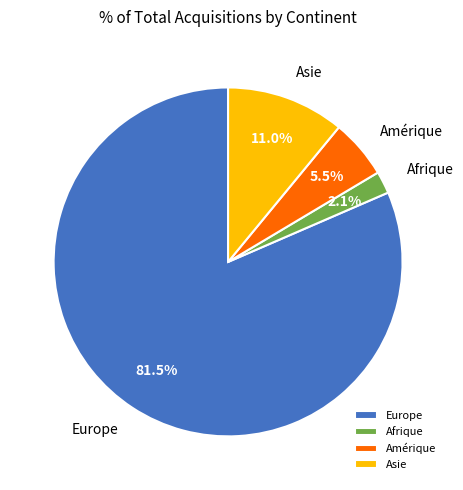

Is there a majority slice in this chart?

Yes